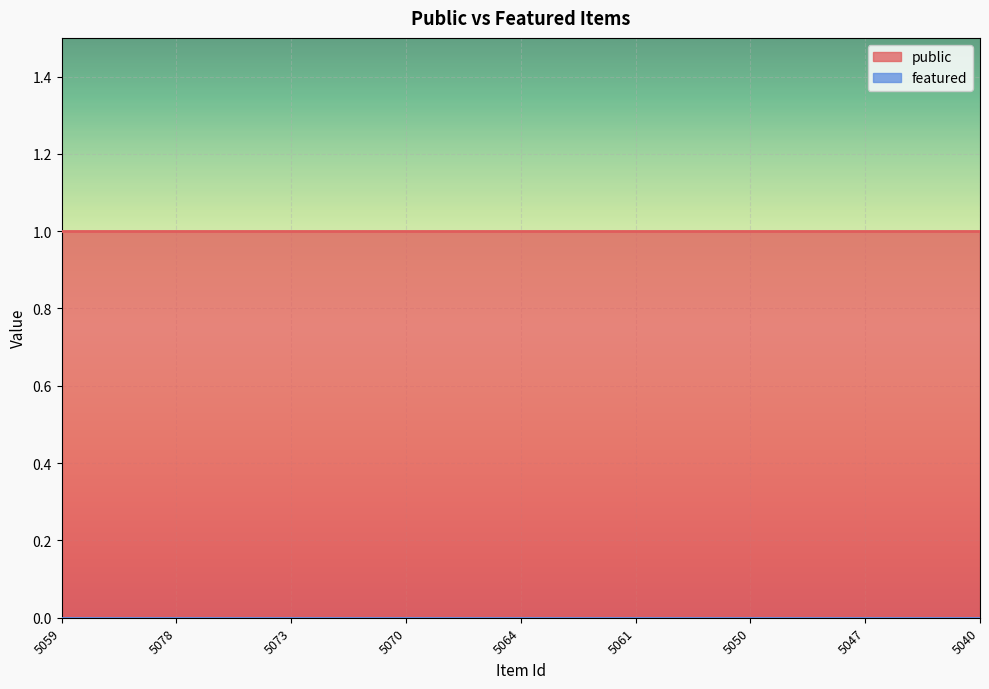

Is it true that featured equals 0 at 5042?

True